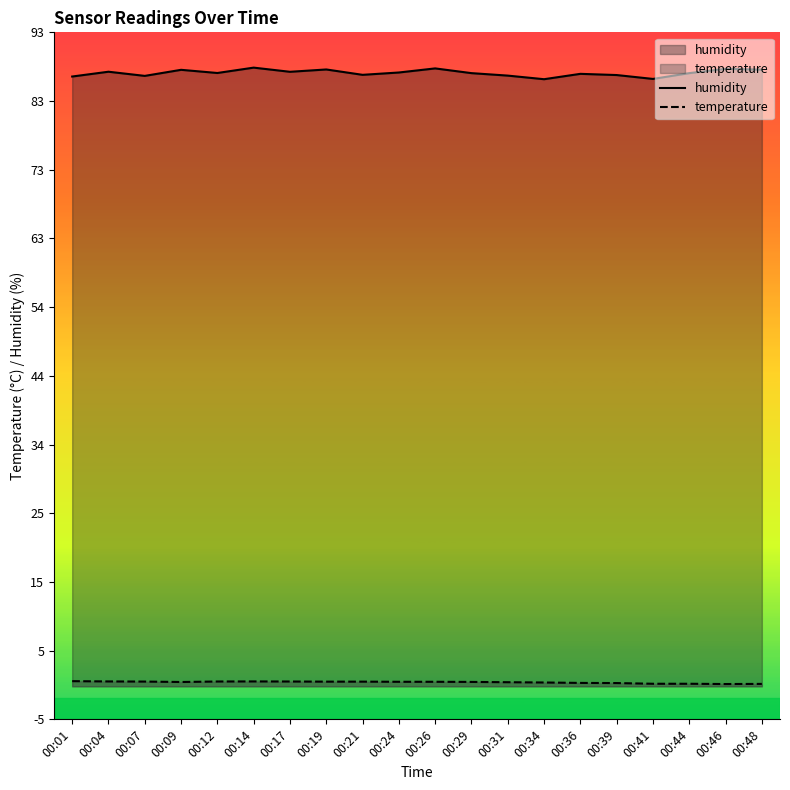

At which label does temperature reach its minimum?

00:46